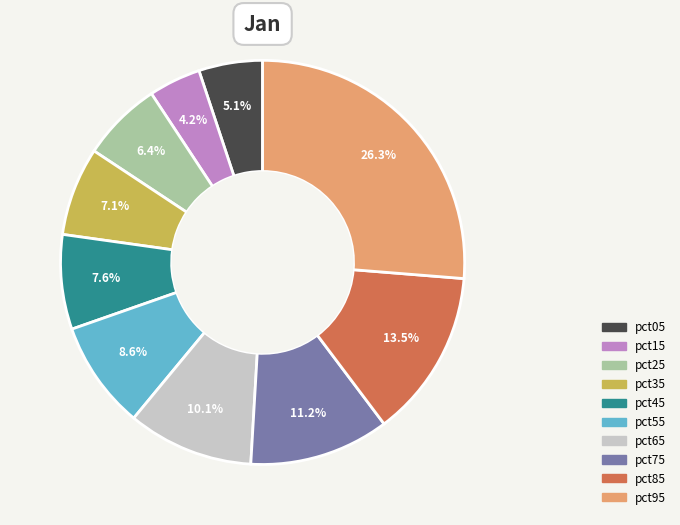

To the nearest percent, what portion does pct45 represent?

8%